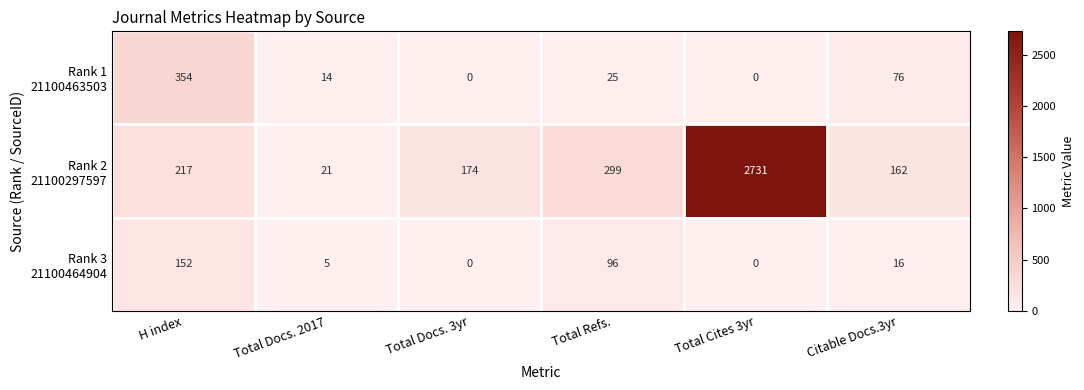

What is the spread (max minus min) of values at Total Docs. 2017?

16